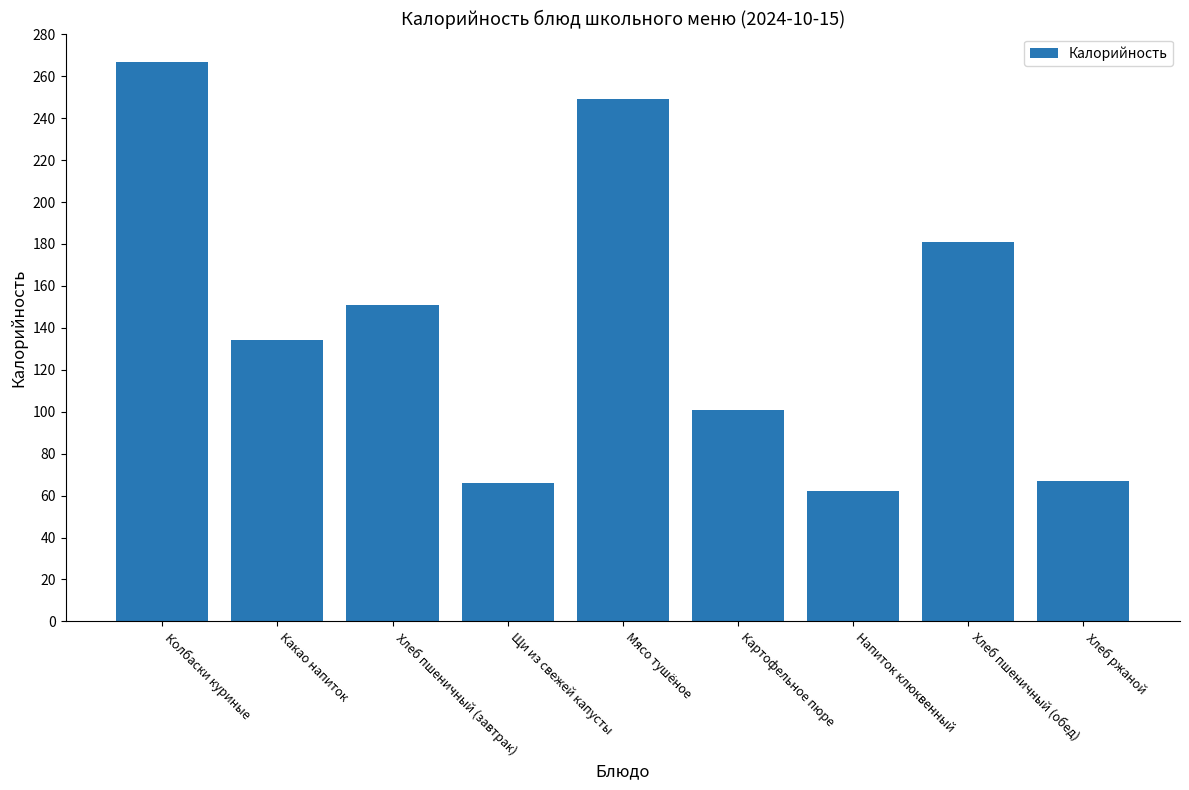

What is the minimum value shown in the chart?

62